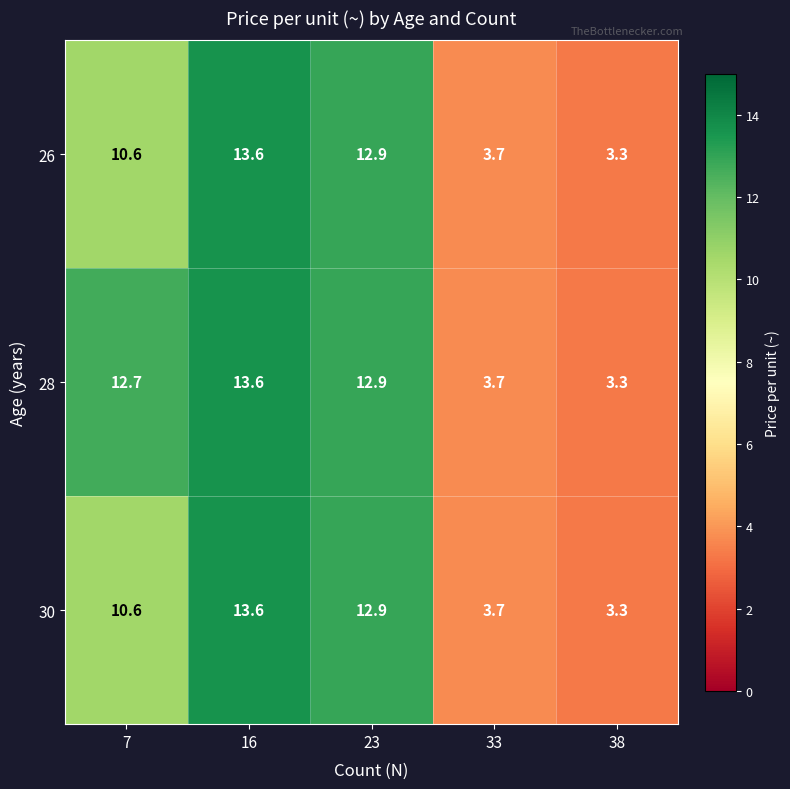

At which label is 28 closest to 8?

33